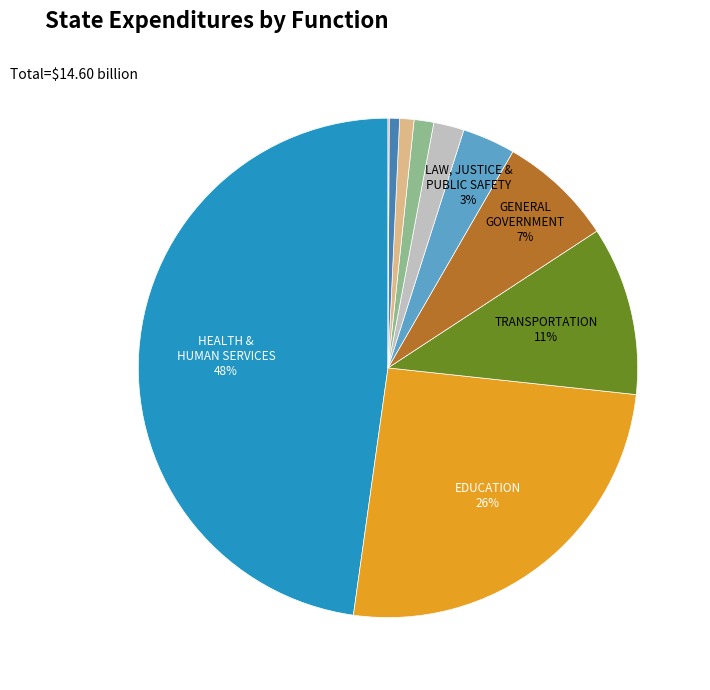

To the nearest percent, what is the average slice percentage?

10%